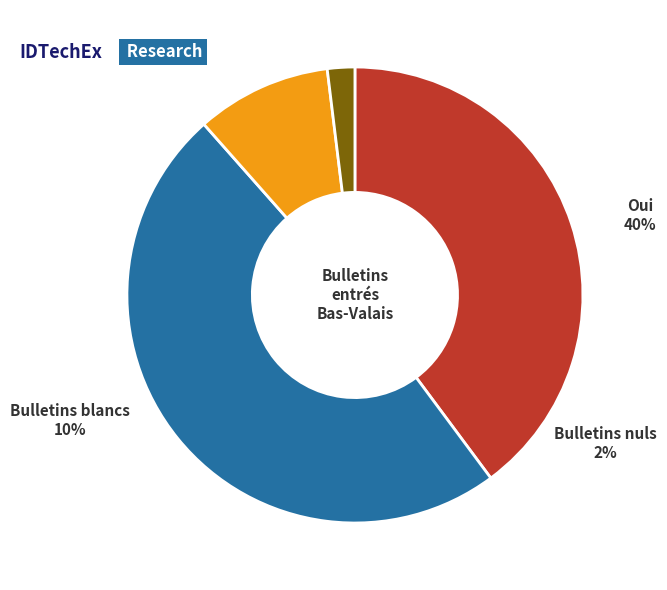

Do Bulletins nuls and Non together represent more than half of the pie?

Yes